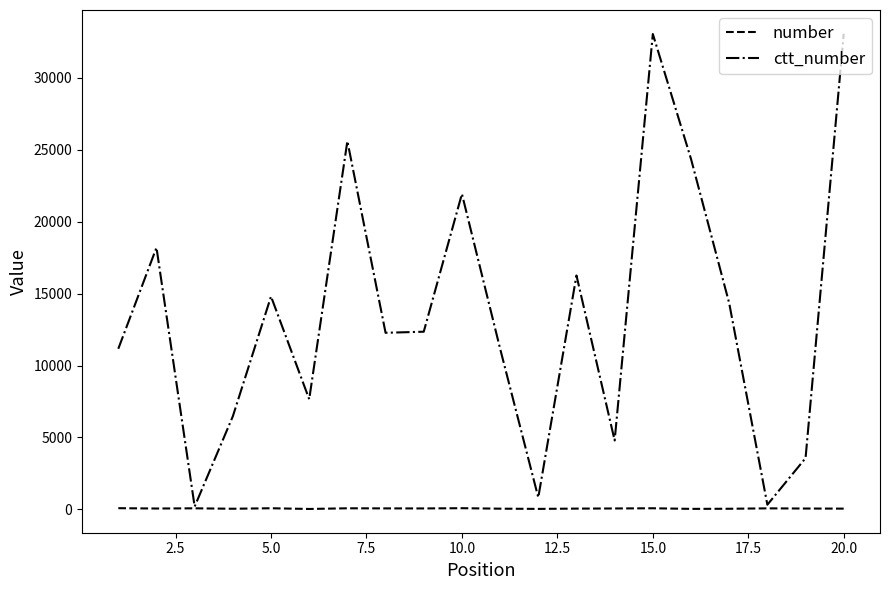

Rank the series by their average value, from lowest to highest.

number, ctt_number